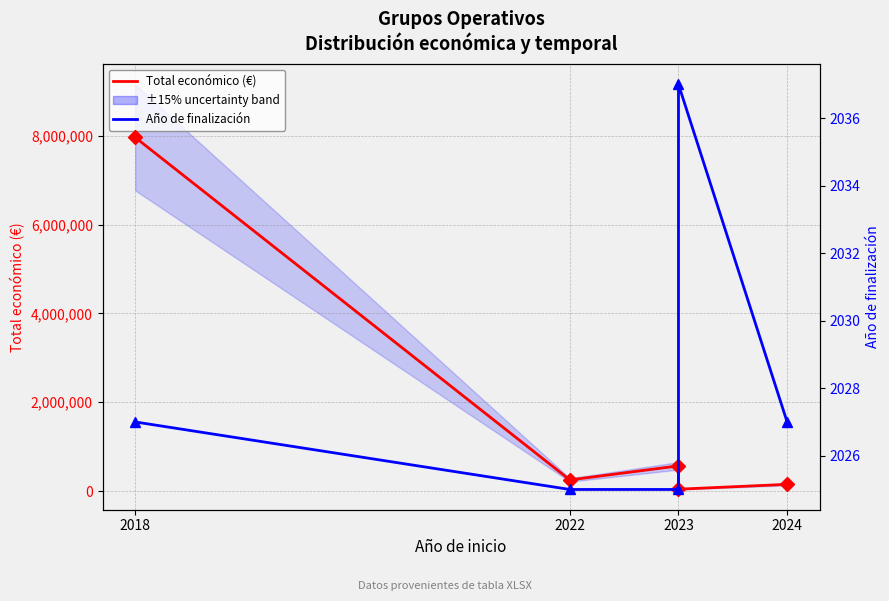

What is the sum of the Total económico (€) values at 2024 and 2023?

190876